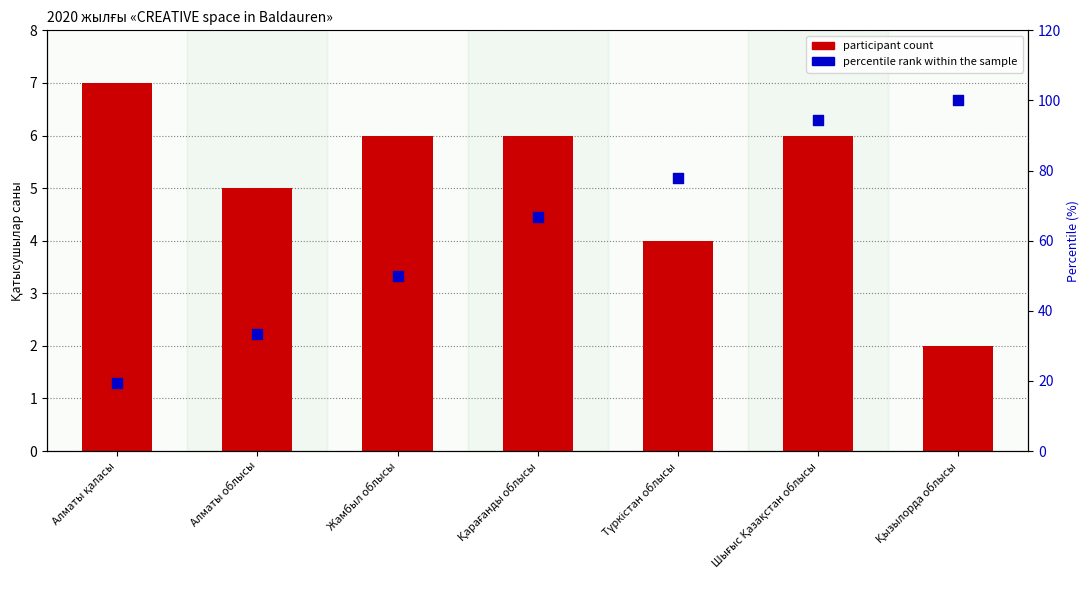

Which series contains the lowest Y value?

participant count